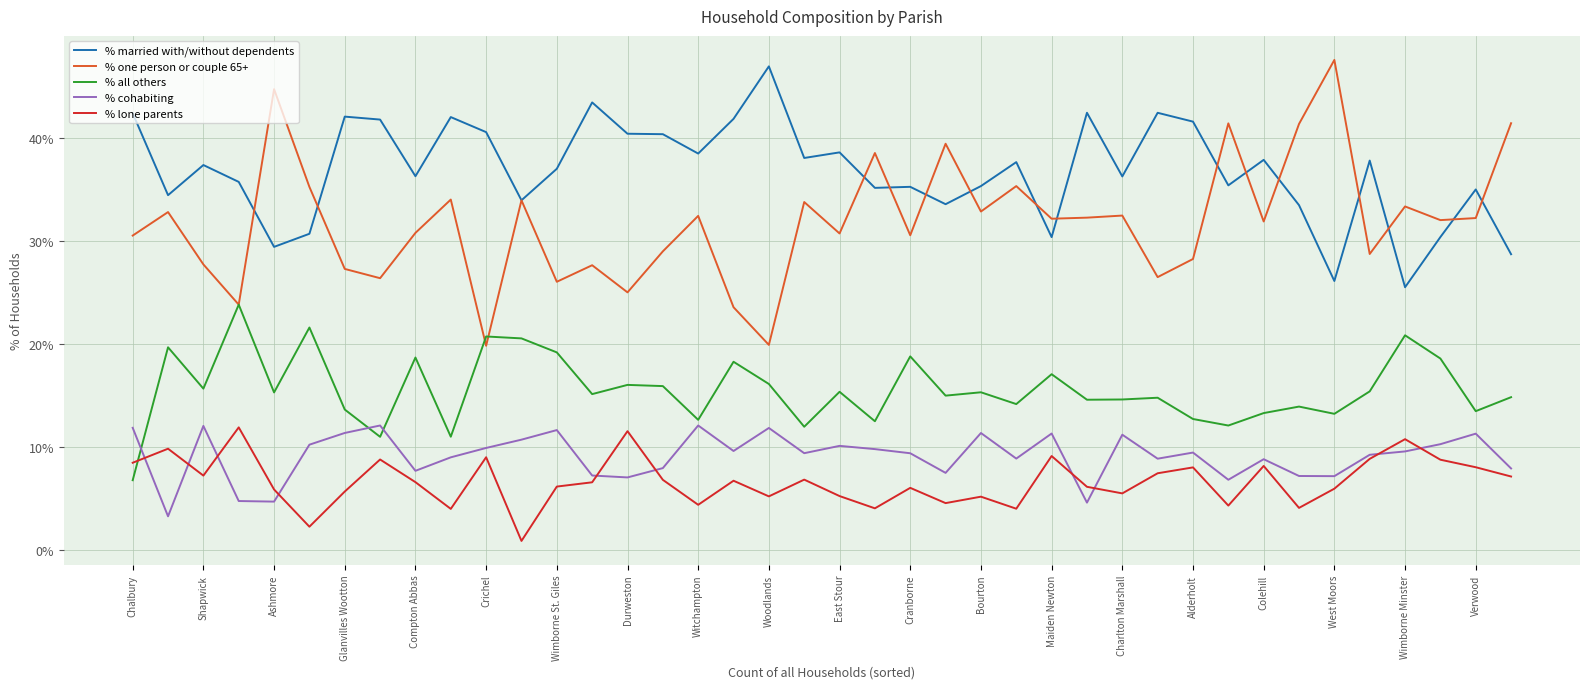

Which series has the widest spread of values?

% one person or couple 65+